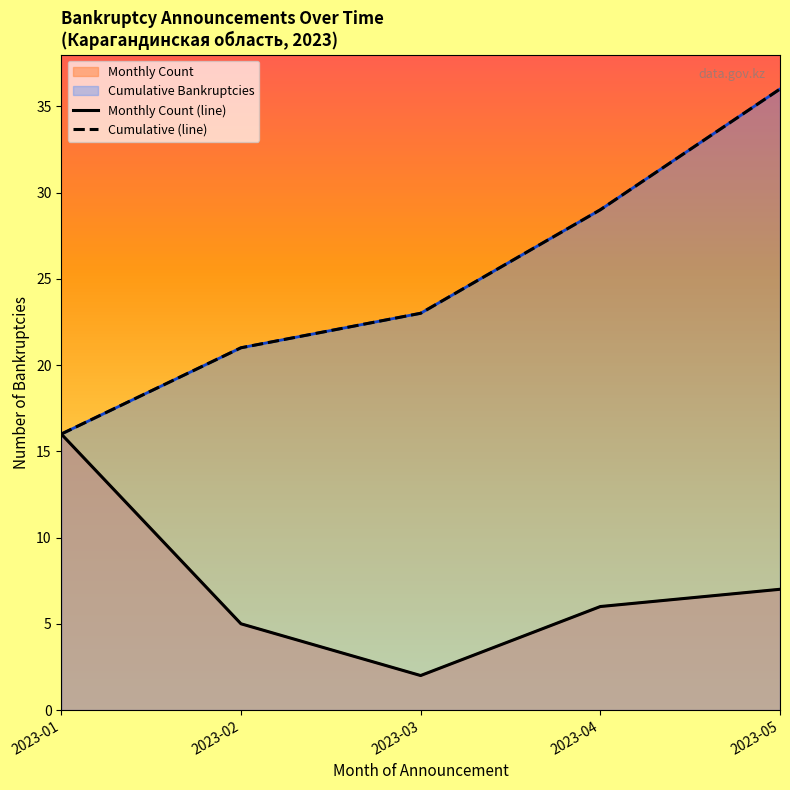

Reading left to right, extract all data points from this chart.

Monthly Count (line): 2023-01=16	2023-02=5	2023-03=2	2023-04=6	2023-05=7
Cumulative (line): 2023-01=16	2023-02=21	2023-03=23	2023-04=29	2023-05=36